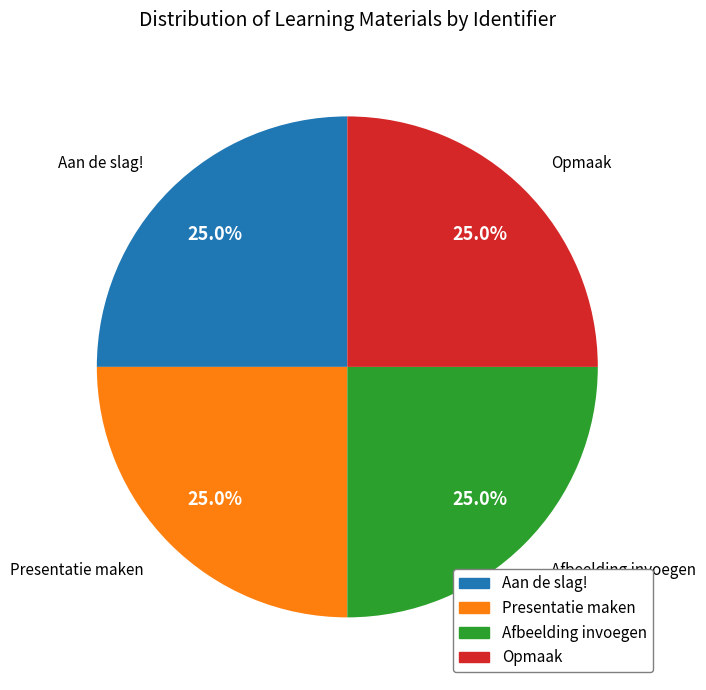

What portion of the pie excludes Aan de slag!?

75.0%